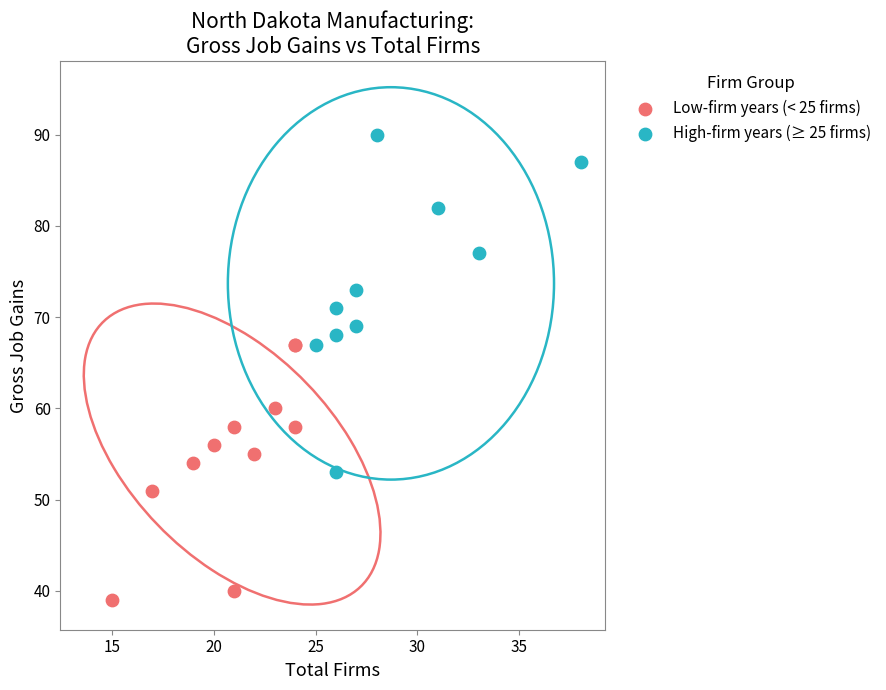

Which series contains the highest Y value?

High-firm years (≥ 25 firms)